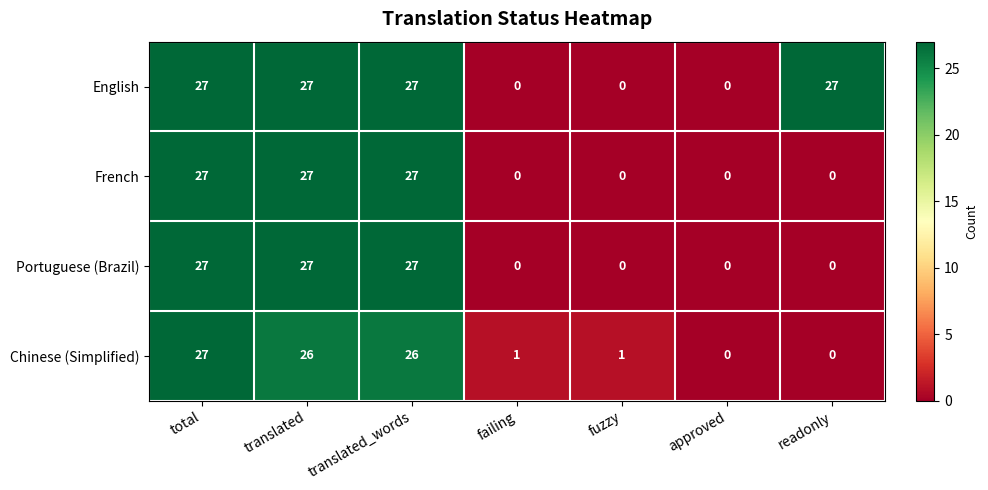

Reading left to right, list all the values displayed in this chart.

English: total=27	translated=27	translated_words=27	failing=0	fuzzy=0	approved=0	readonly=27
French: total=27	translated=27	translated_words=27	failing=0	fuzzy=0	approved=0	readonly=0
Portuguese (Brazil): total=27	translated=27	translated_words=27	failing=0	fuzzy=0	approved=0	readonly=0
Chinese (Simplified): total=27	translated=26	translated_words=26	failing=1	fuzzy=1	approved=0	readonly=0